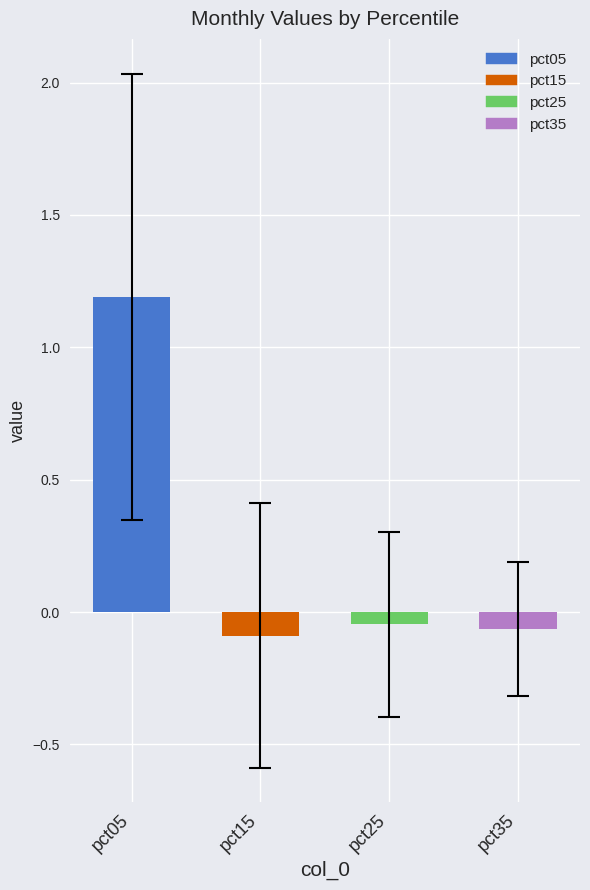

The chart shows a value of -0.1 at pct15. True or false?

False